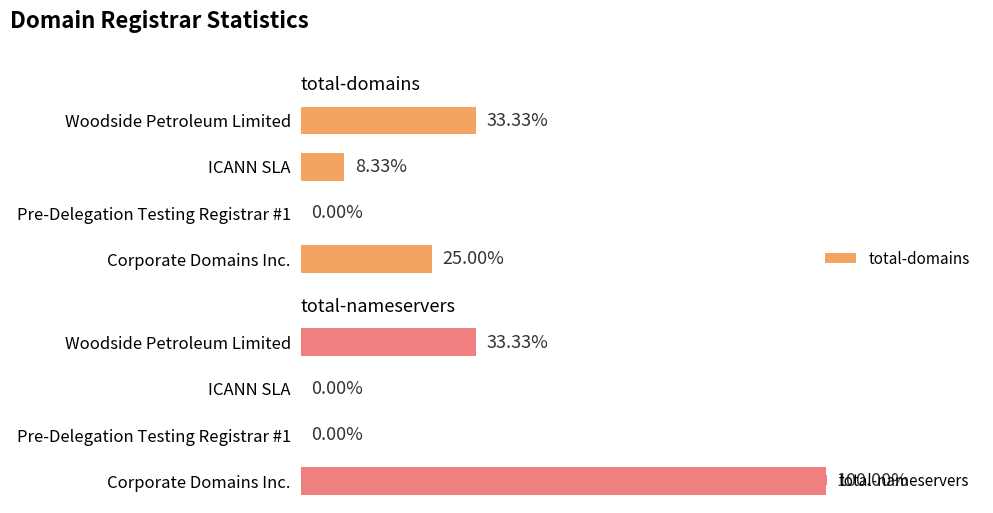

At which label does total-nameservers reach its peak?

Corporate Domains Inc.